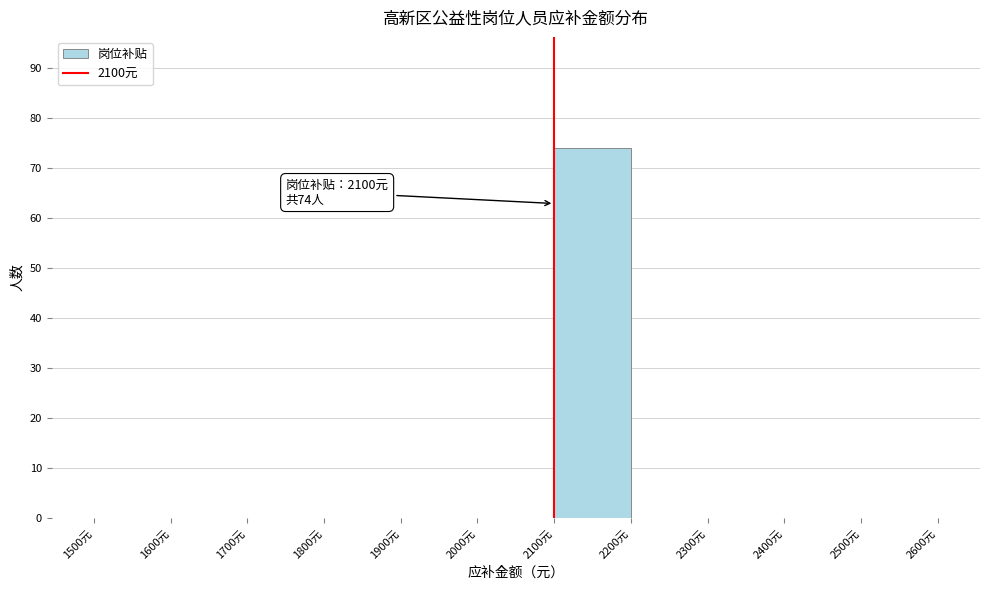

Which range on the x-axis has the tallest bar?

2100 to 2200